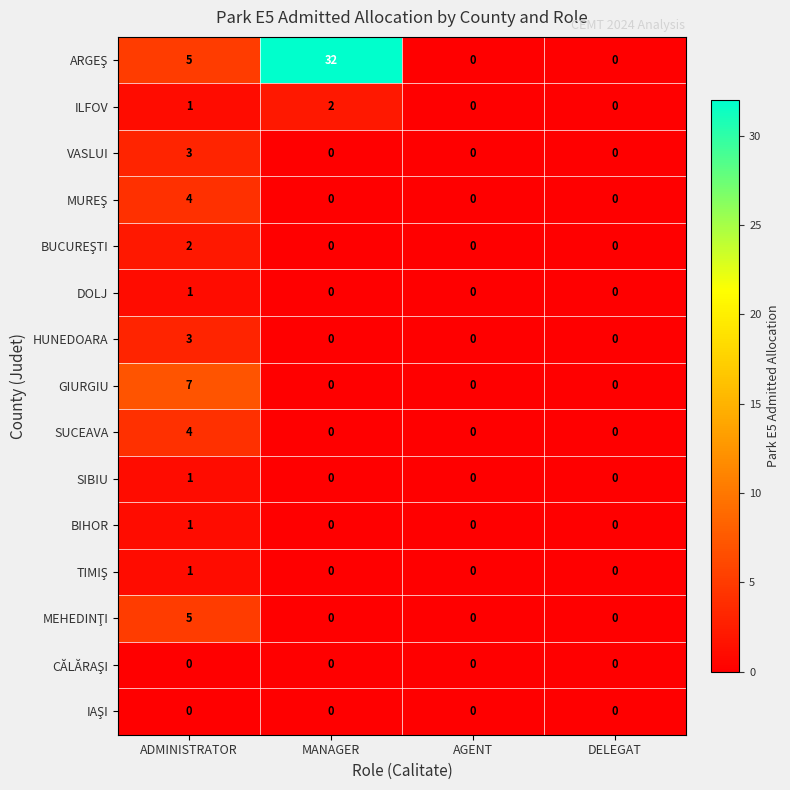

What is the total value across all series at ADMINISTRATOR?

38